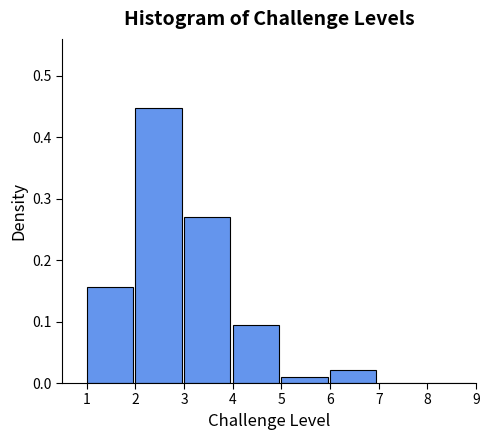

Over which range of the x-axis is the bar tallest?

2 to 3